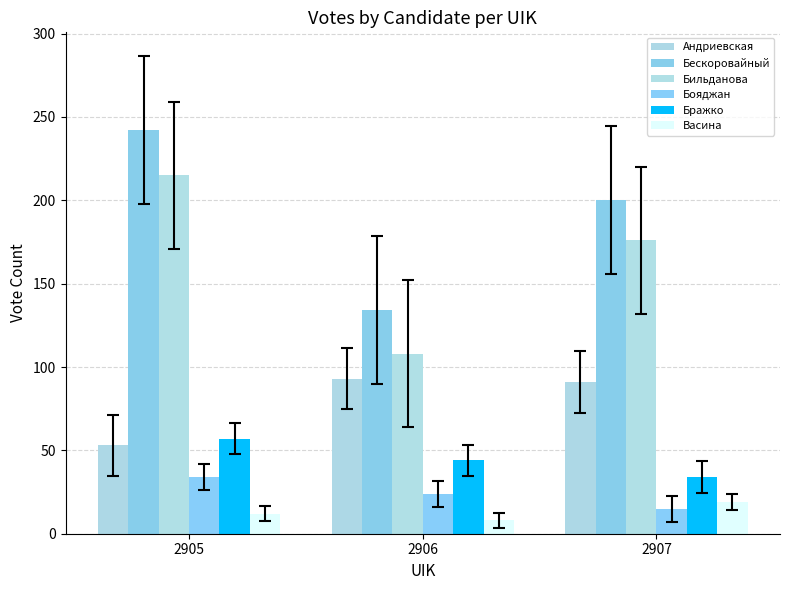

Count the Бражко values in the range 34 to 57.

3